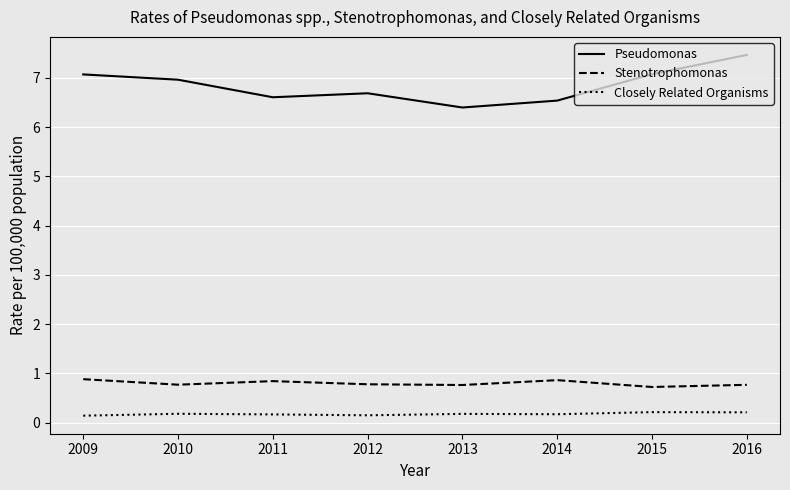

At how many categories does at least one series exceed 3?

8